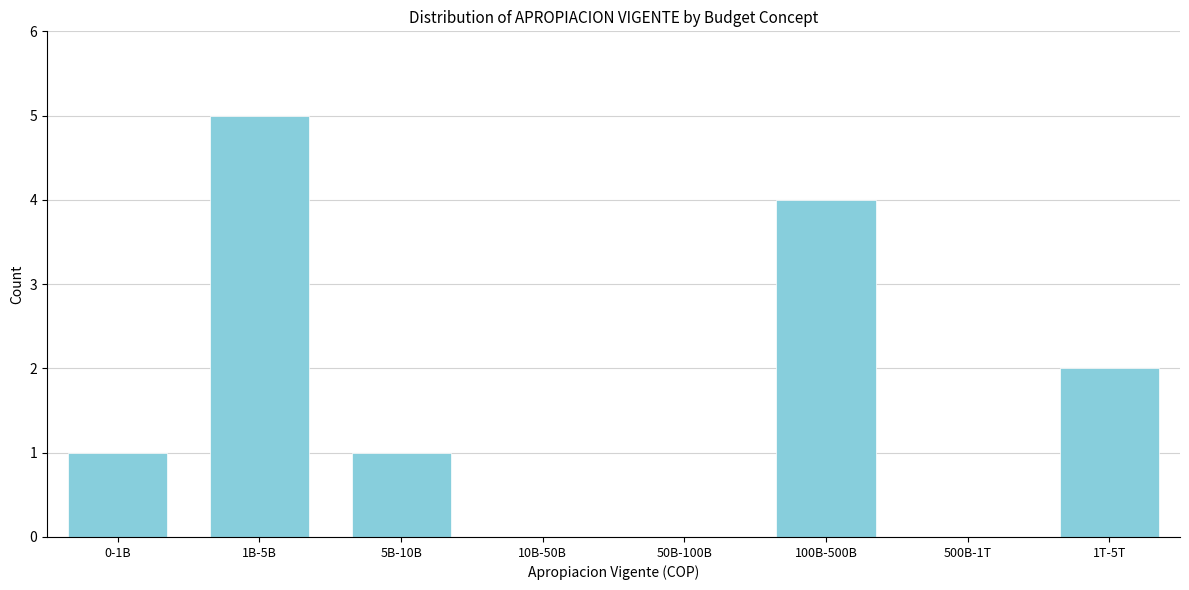

Reading left to right, list all the values displayed in this chart.

0-1B=1	1B-5B=5	5B-10B=1	10B-50B=0	50B-100B=0	100B-500B=4	500B-1T=0	1T-5T=2